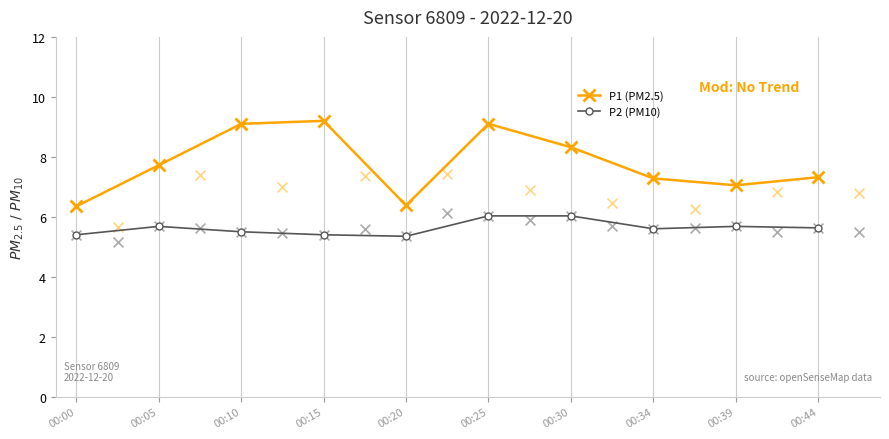

At how many categories does at least one series exceed 8?

4